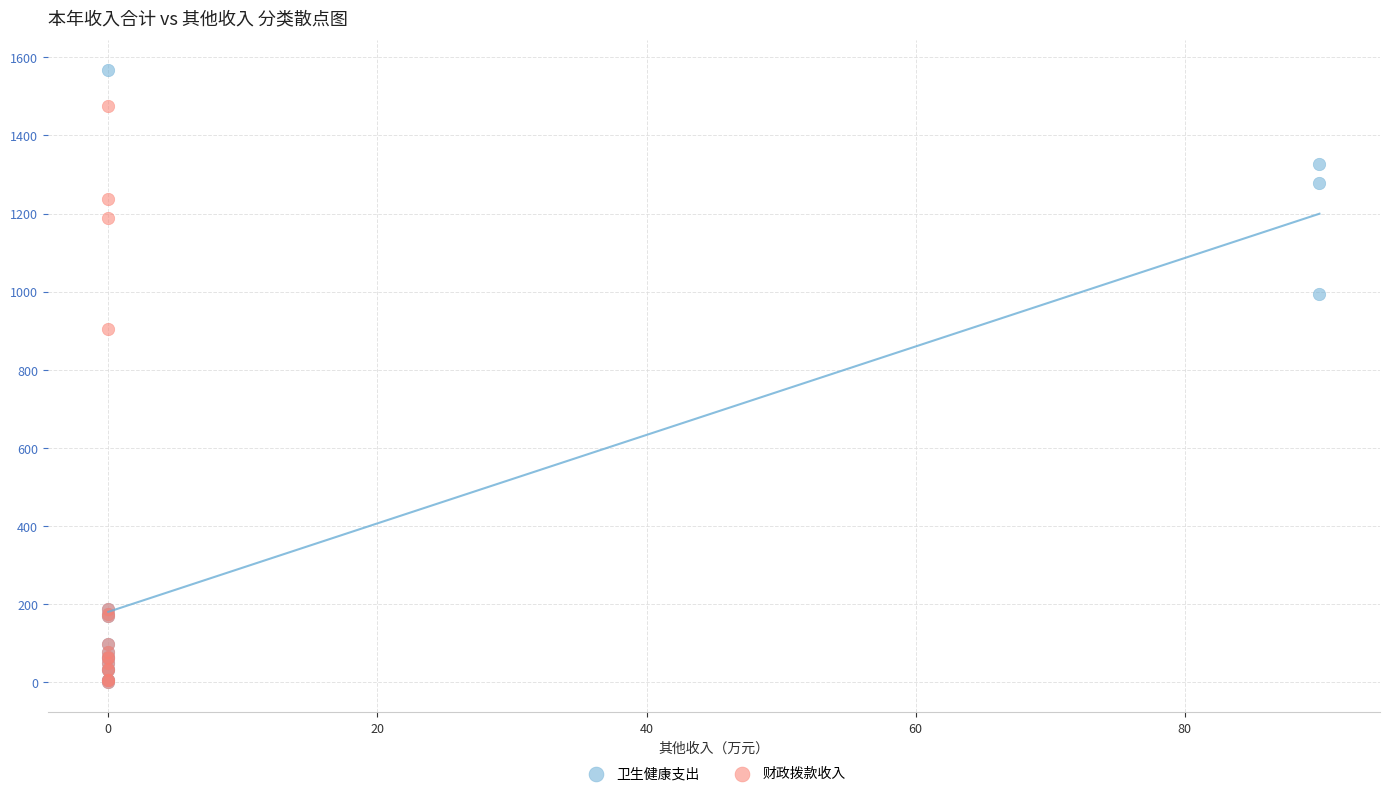

Which series contains the highest Y value?

卫生健康支出